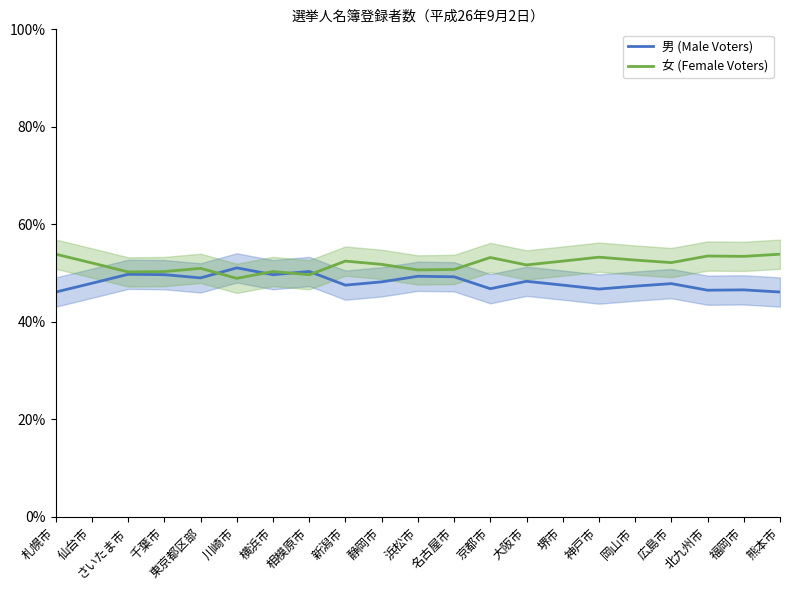

At 広島市, list the series in order from largest to smallest.

女 (Female Voters), 男 (Male Voters)